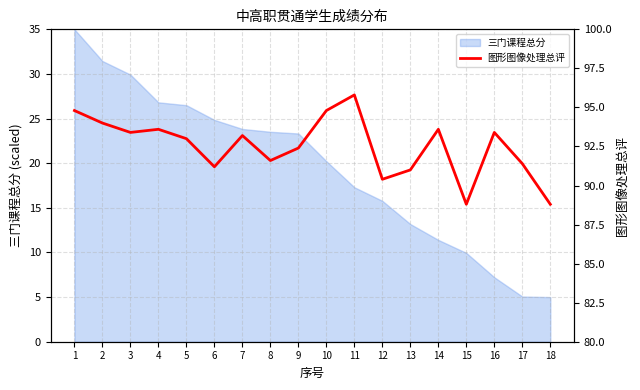

The 三门课程总分 series shows 15.8 at 8. True or false?

False